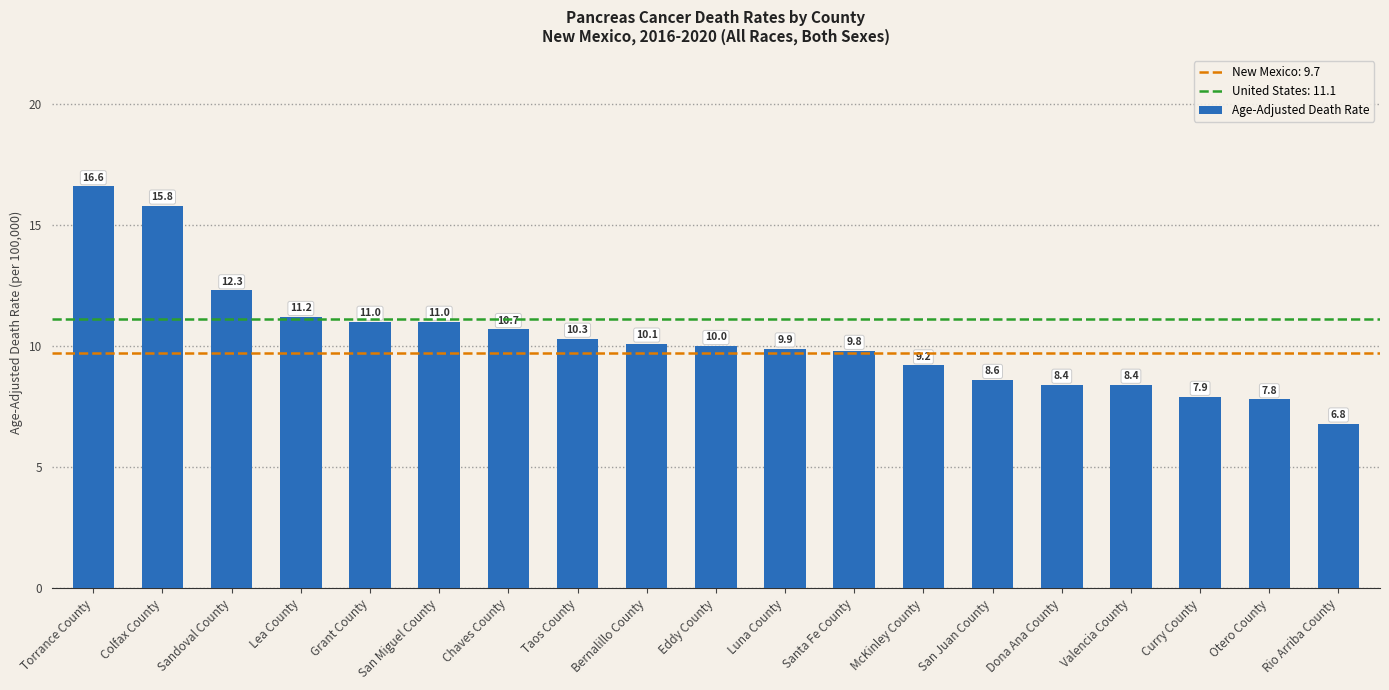

Is it true that the value at Taos County is 4.9?

False